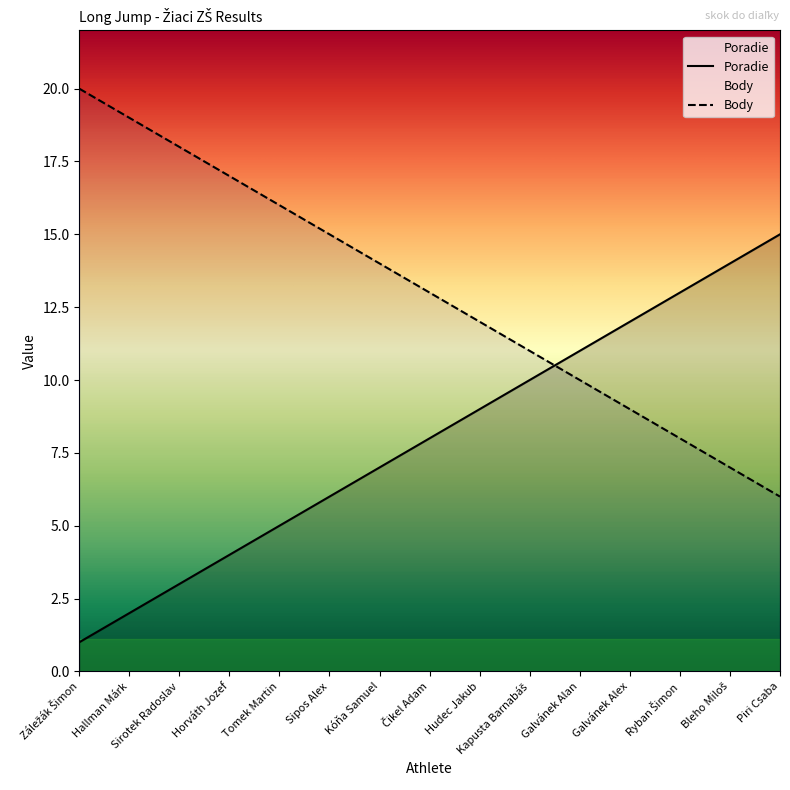

The Poradie series shows 3 at Kapusta Barnabáš. True or false?

False